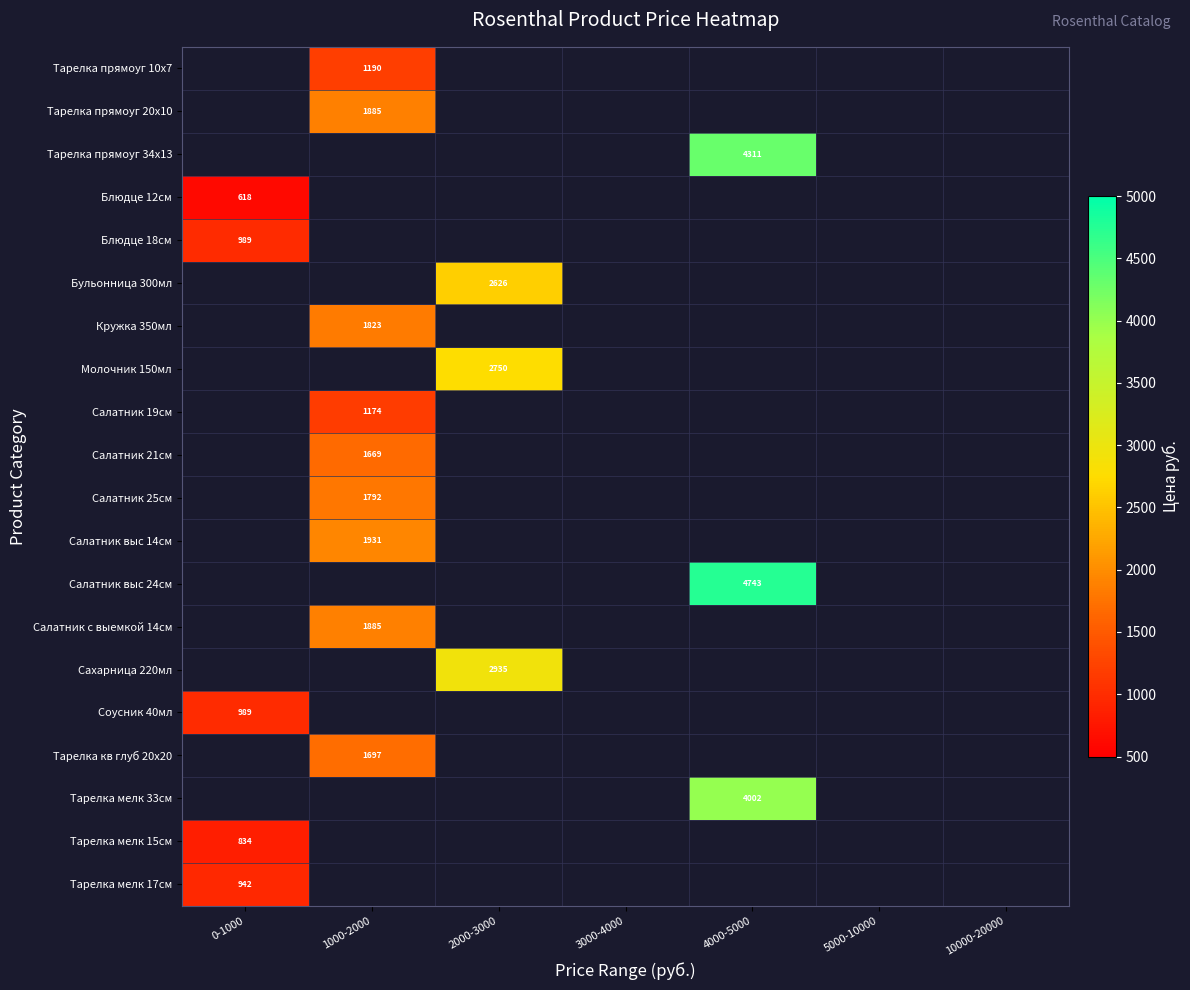

Is it true that Соусник 40мл equals 989 at 0-1000?

True